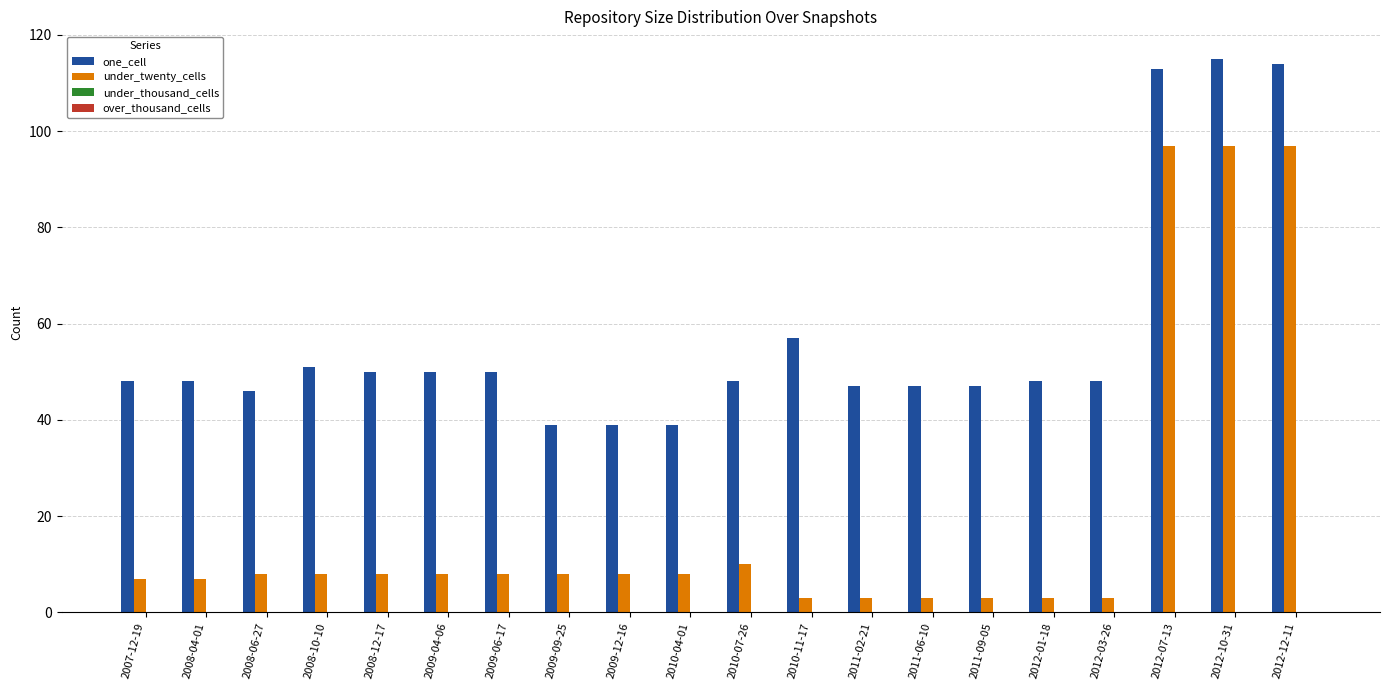

What position from the right is 2009-12-16?

12